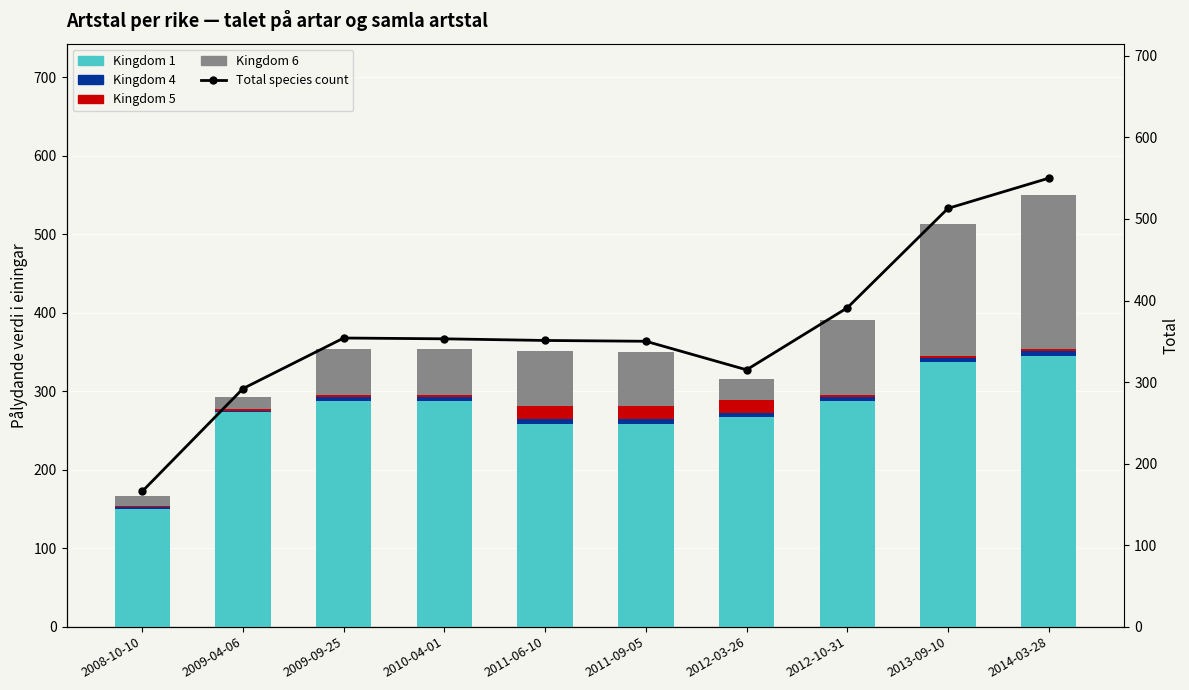

True or false: Kingdom 4 has a value of 6 at 2011-09-05.

True